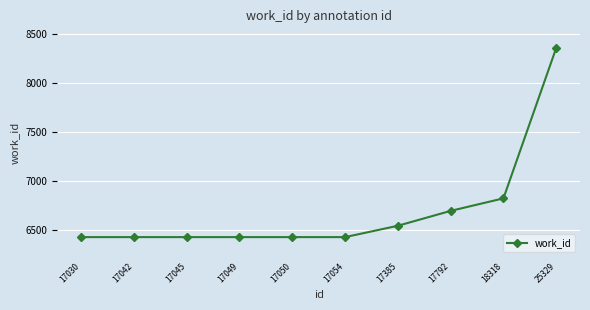

Reading right to left, extract all data points from this chart.

25329=8363	18318=6826	17792=6698	17385=6546	17054=6430	17050=6430	17049=6430	17045=6430	17042=6430	17030=6430